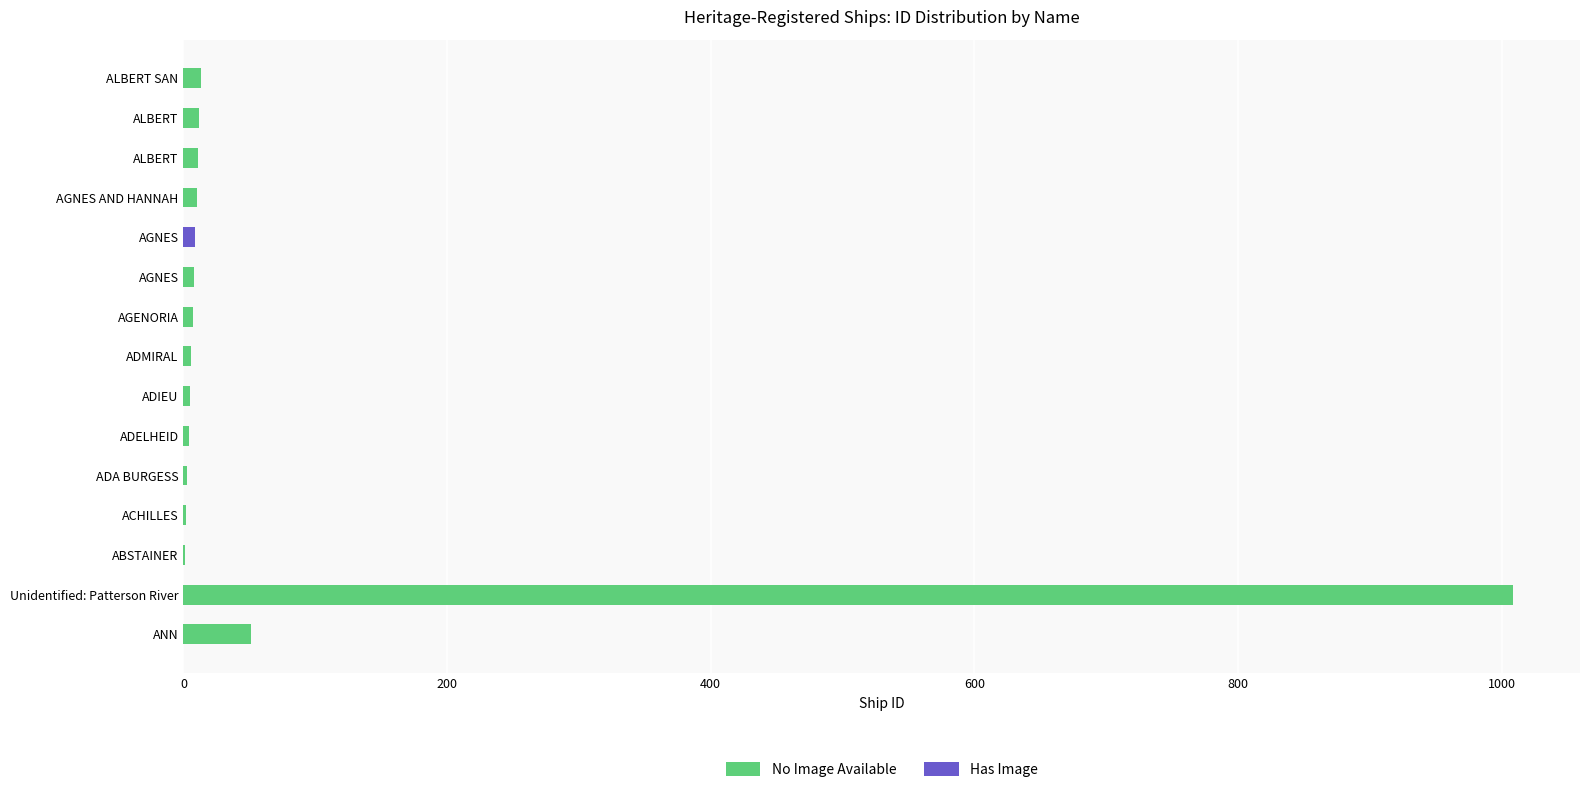

True or false: the data shows 14 at AGNES AND HANNAH.

False